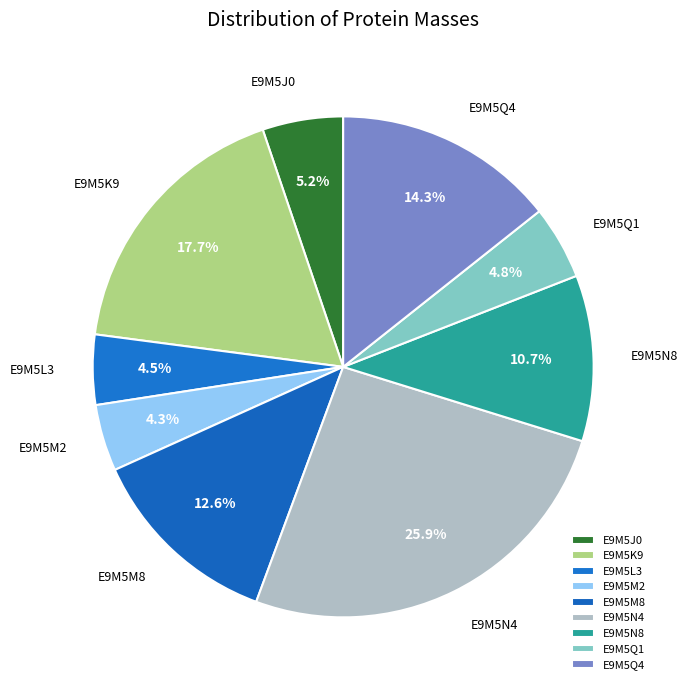

To the nearest percent, what portion does E9M5M8 represent?

13%